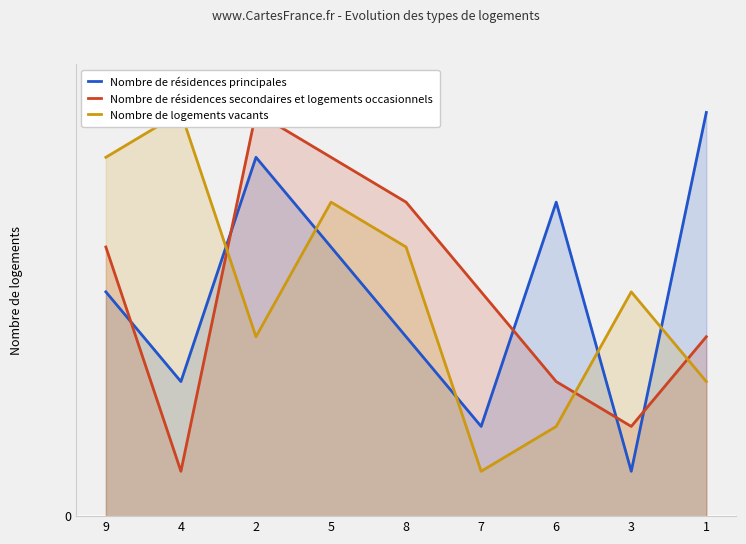

How many lines are shown in the chart?

3